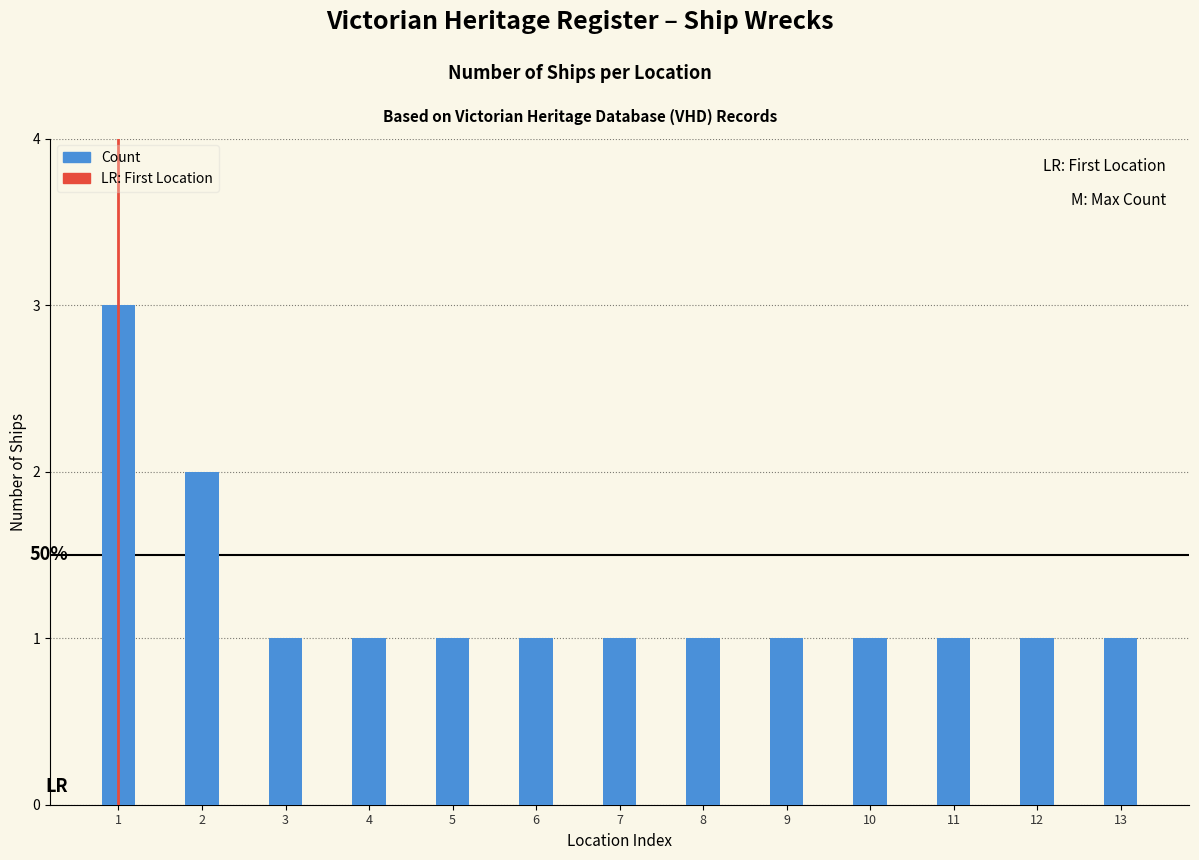

What is the greatest value displayed?

3